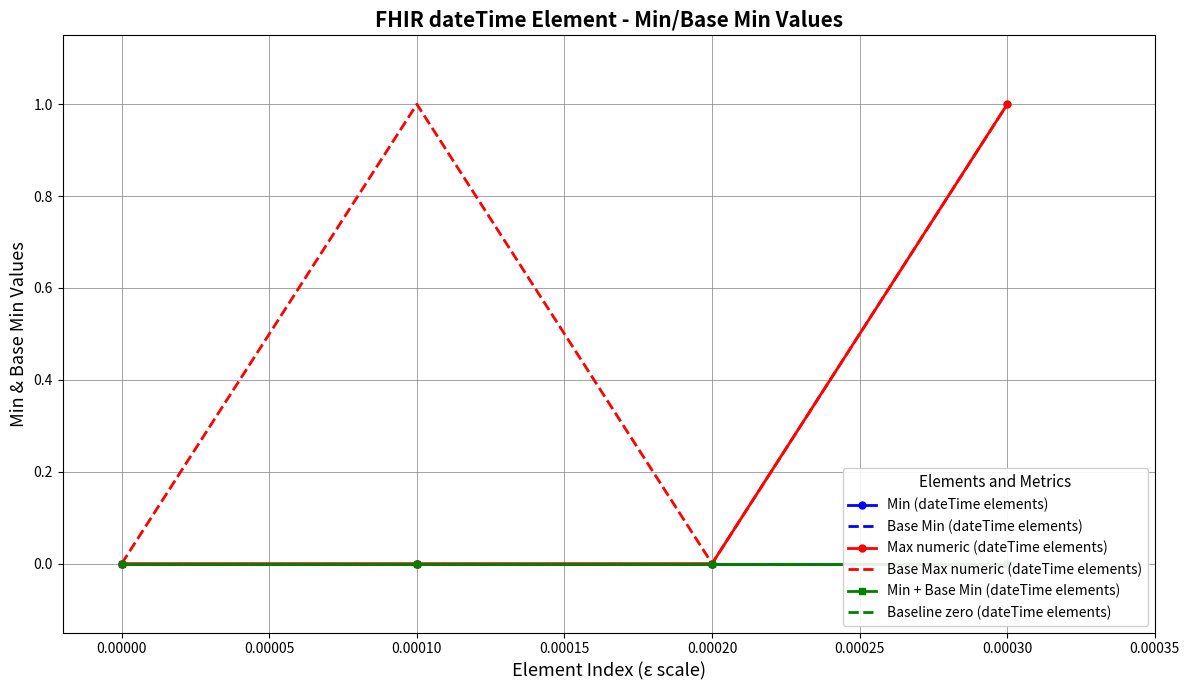

The value of Max numeric (dateTime elements) at 0.00020 is 0. True or false?

True